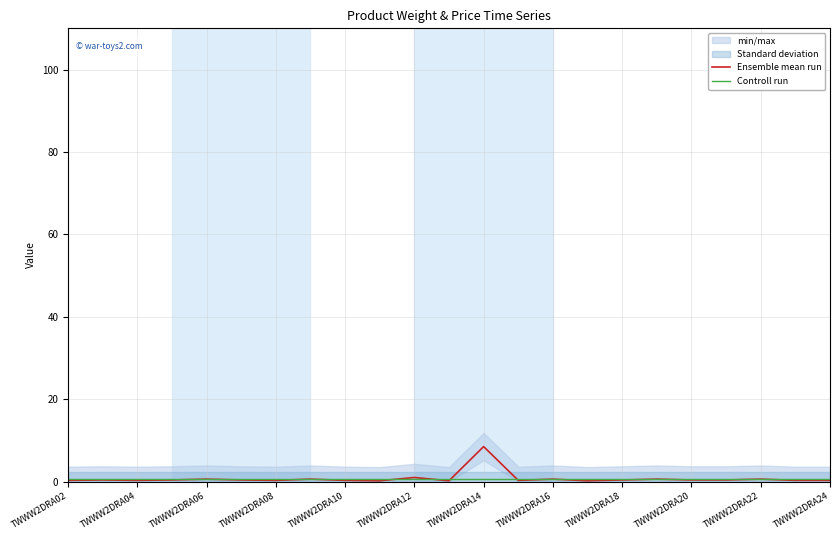

True or false: Ensemble mean run has a value of 0.6 at 17.

True